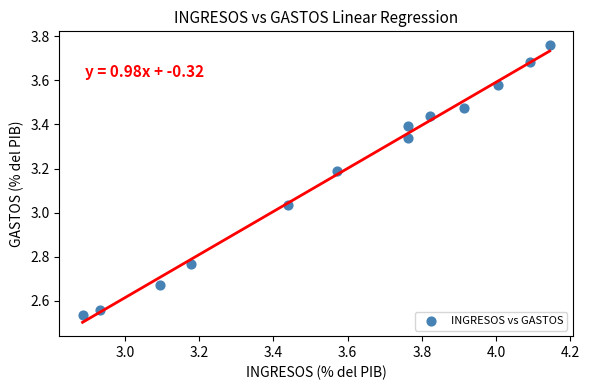

What is the range of Y values (max minus min)?

1.2